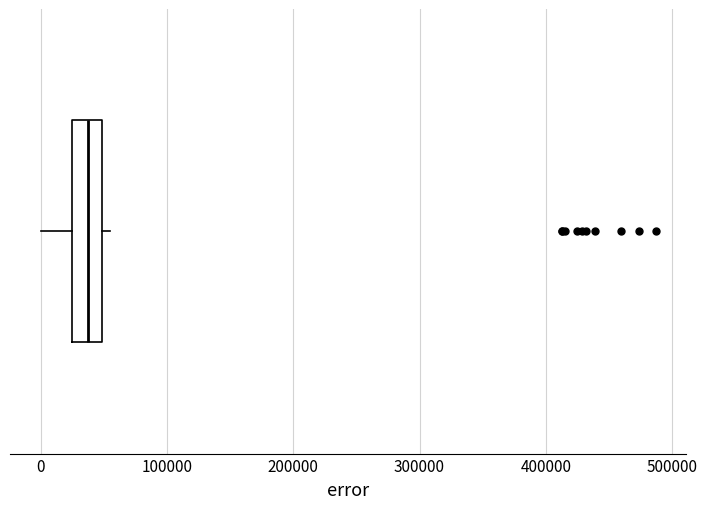

Read this box plot against the x-axis: the position of the median line, the range covered by the box, and the ends of both whiskers. The values are not printed on the chart, so give them approximately, as read against the axis.

median 40000, box 20000 to 50000, whiskers 0 to 60000